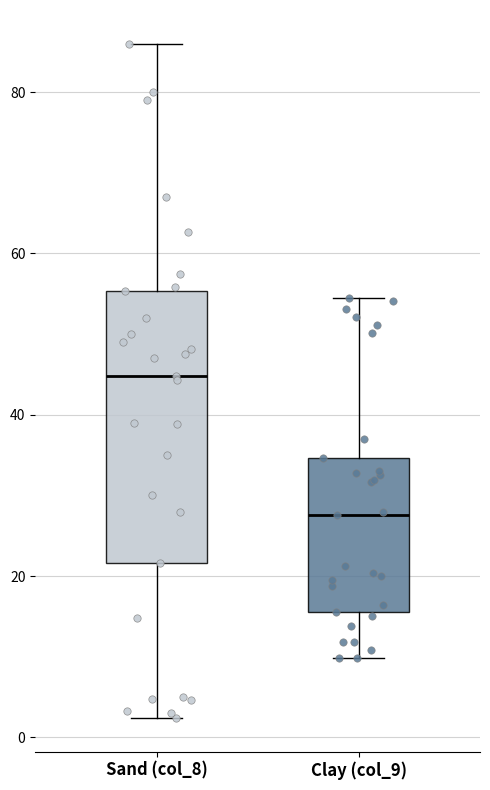

Which box's median line is the lowest?

Clay (col_9)